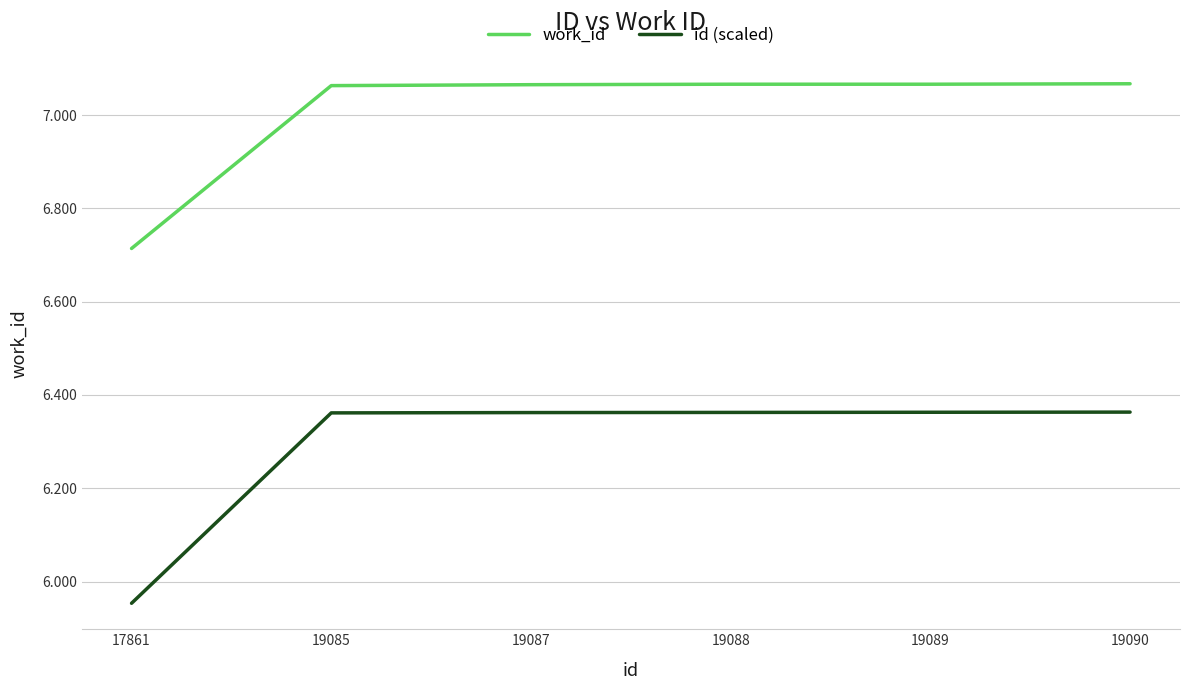

What is the spread (max minus min) of values at 19089?

703.0